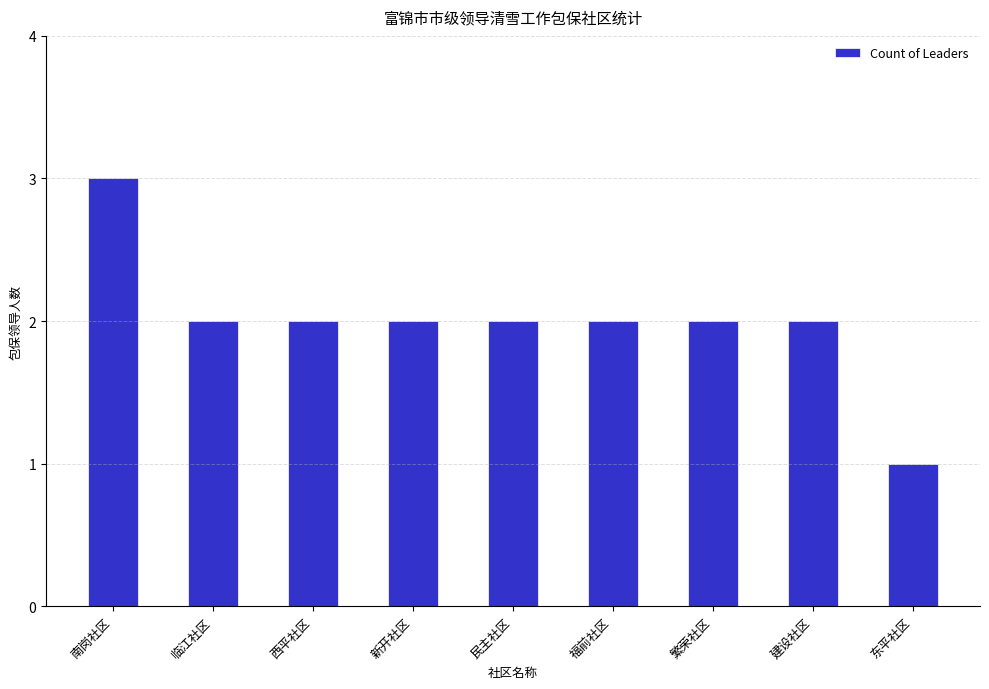

What is the average value?

2